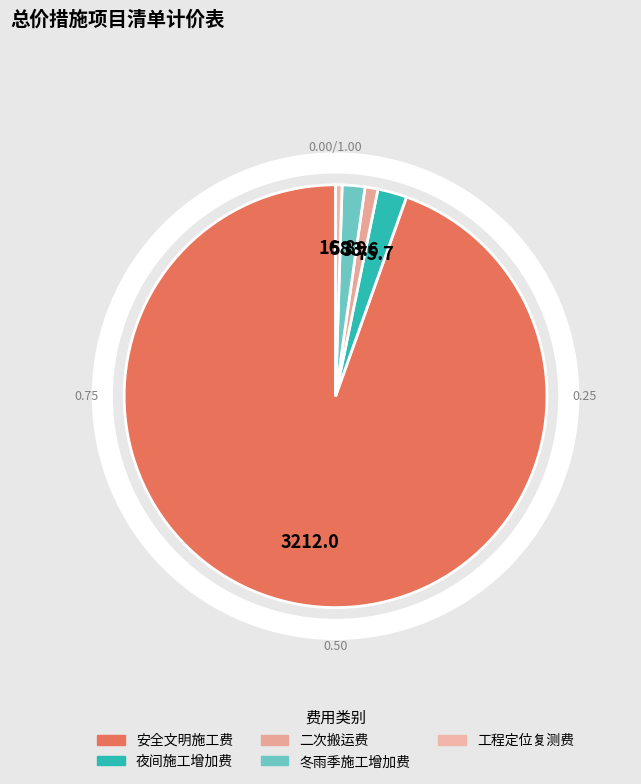

What is the total percentage of 夜间施工增加费 and 安全文明施工费?

96.8%